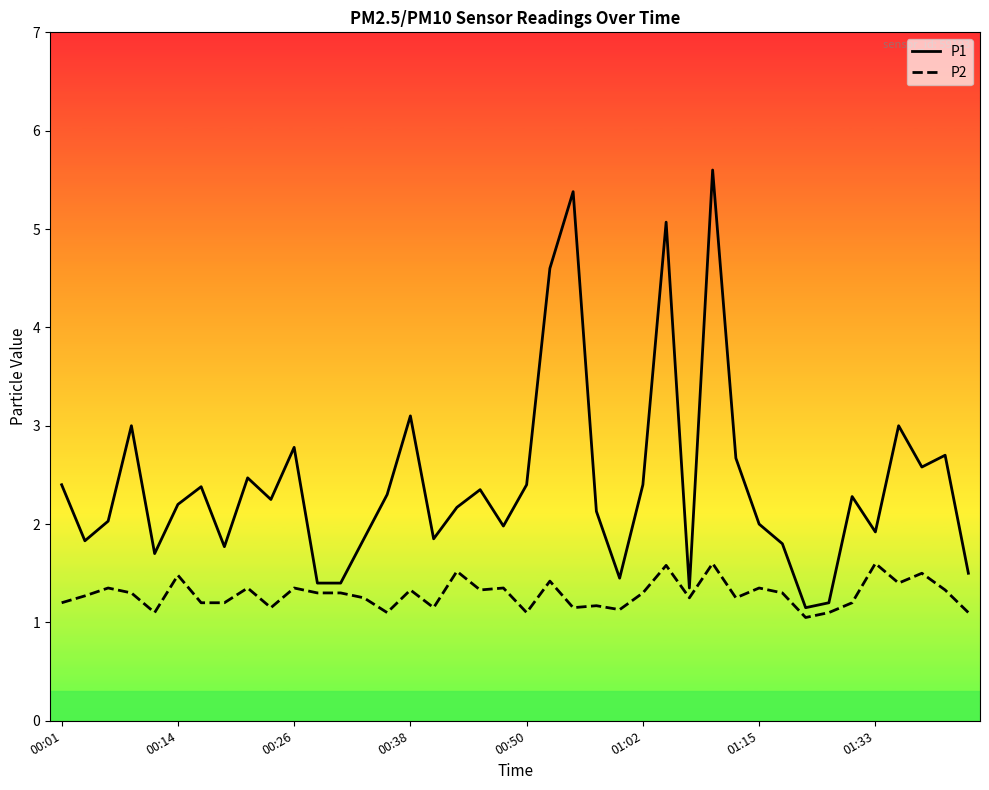

What is the minimum value shown in the chart?

1.1